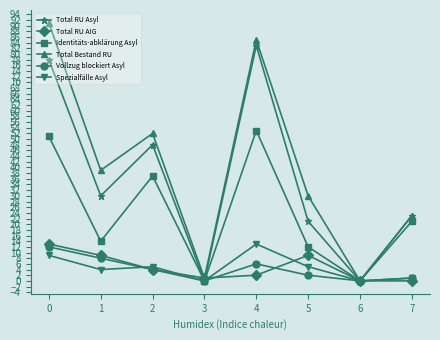

Count the number of categories in the chart.

8